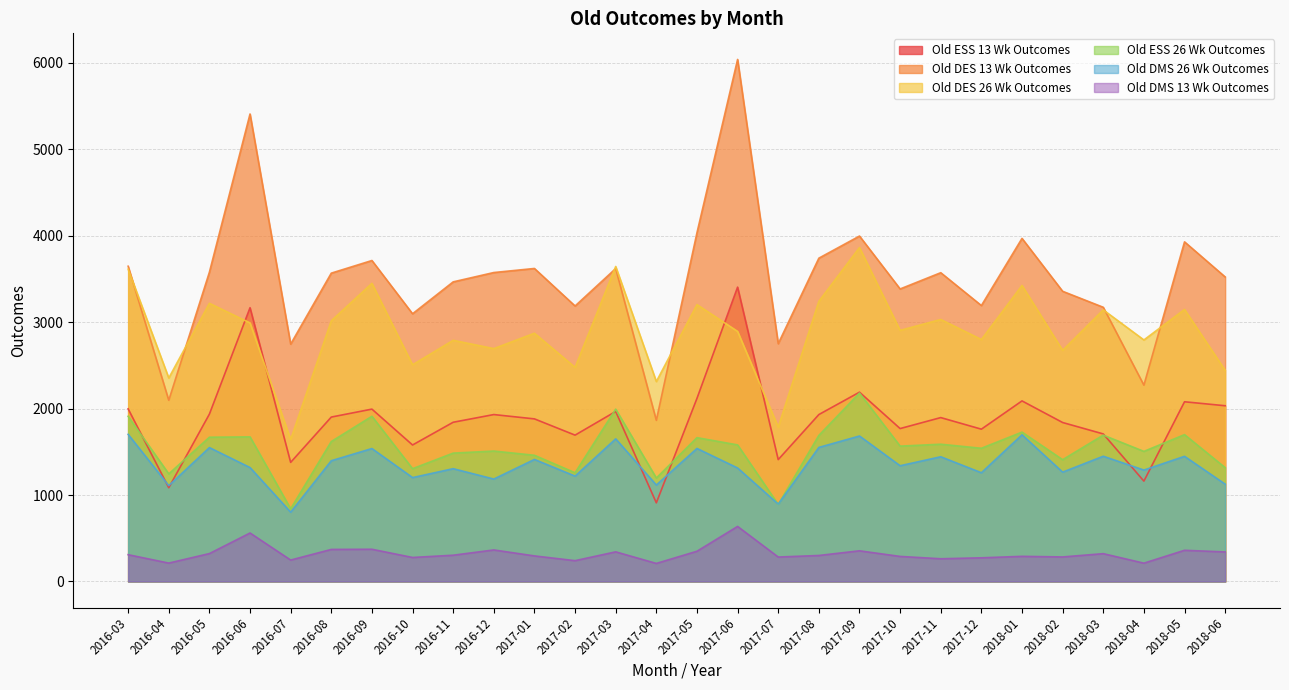

Does the chart have visible grid lines?

Yes